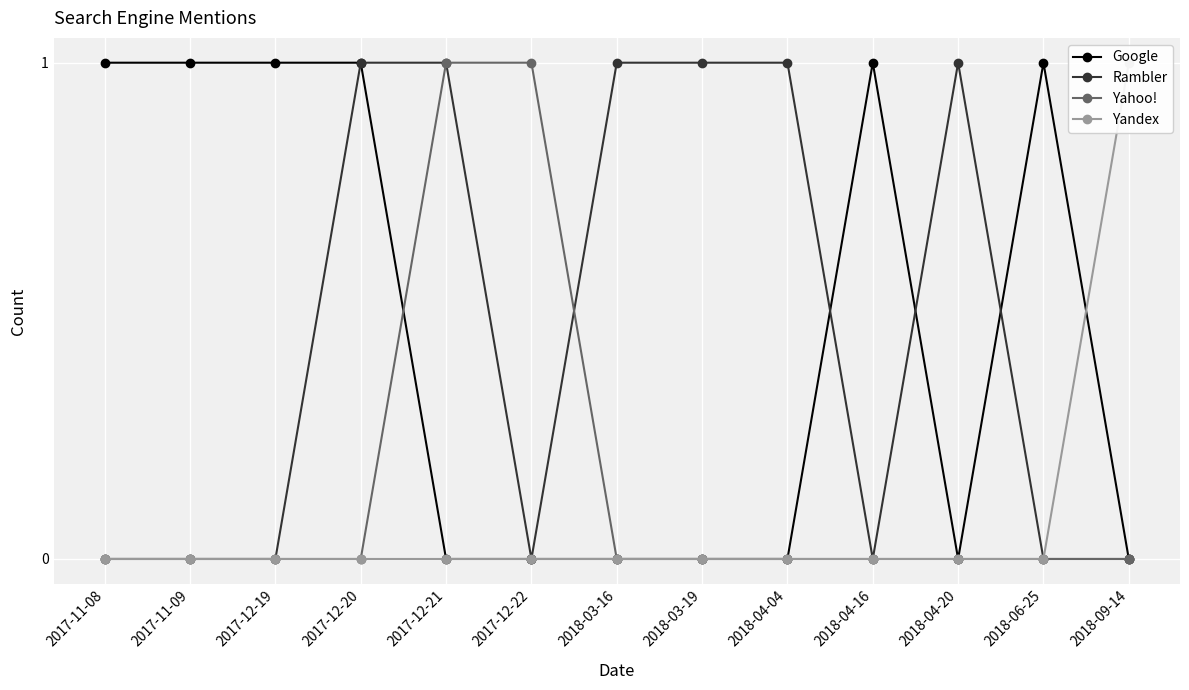

Between 2017-12-21 and 2018-04-20, which series saw the biggest shift?

Yahoo!